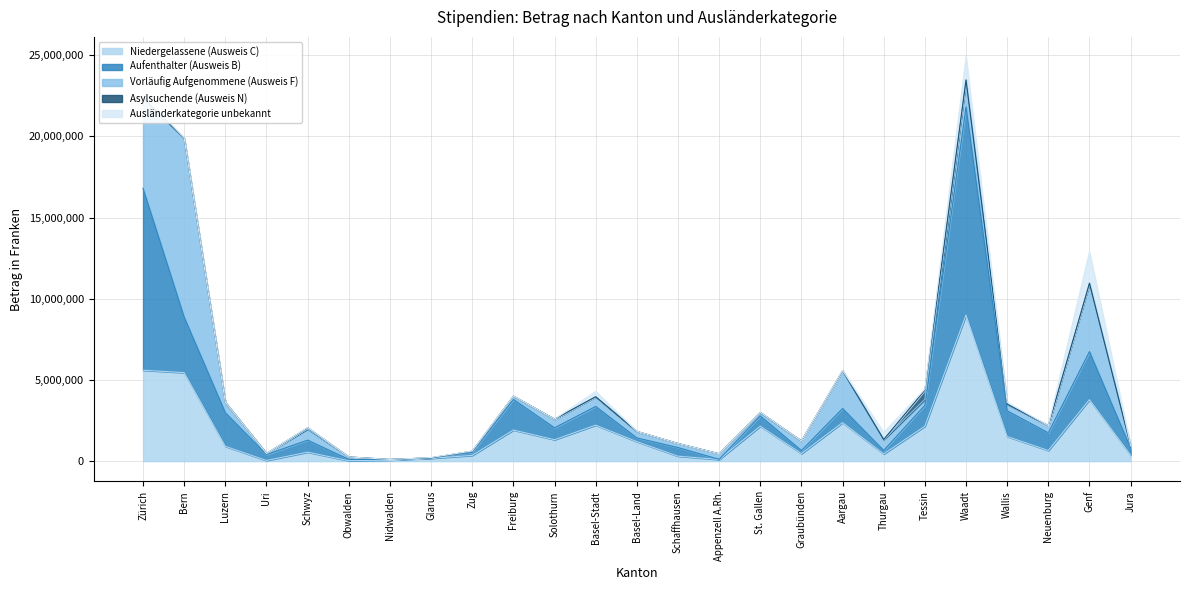

Where is Aufenthalter (Ausweis B) nearest to the value 6411458?

Bern